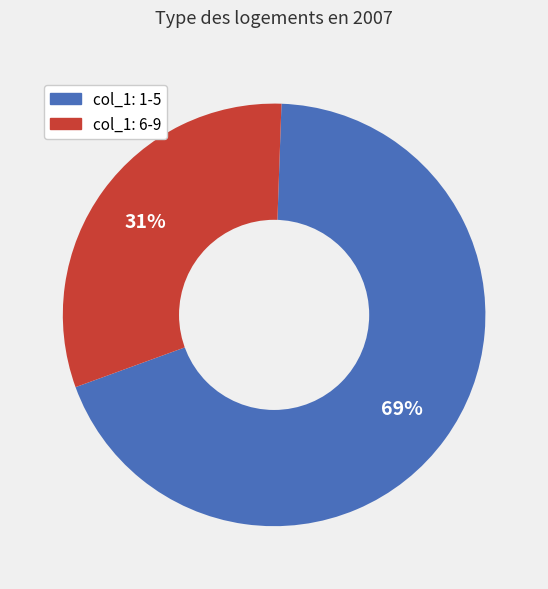

Is there any slice that represents more than half of the pie?

Yes